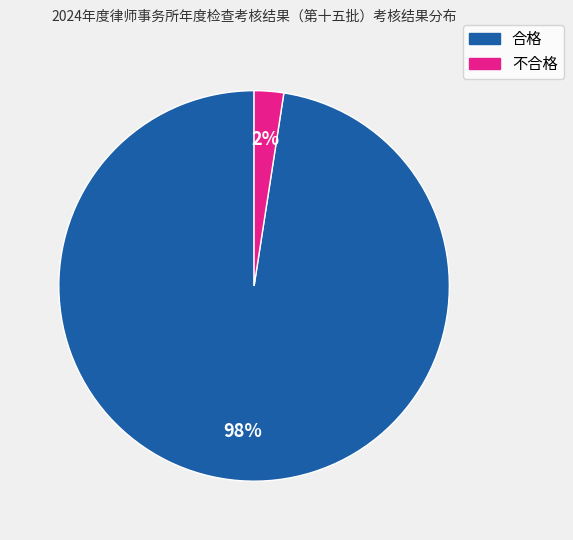

To the nearest percent, what percentage of the pie is 不合格?

2%